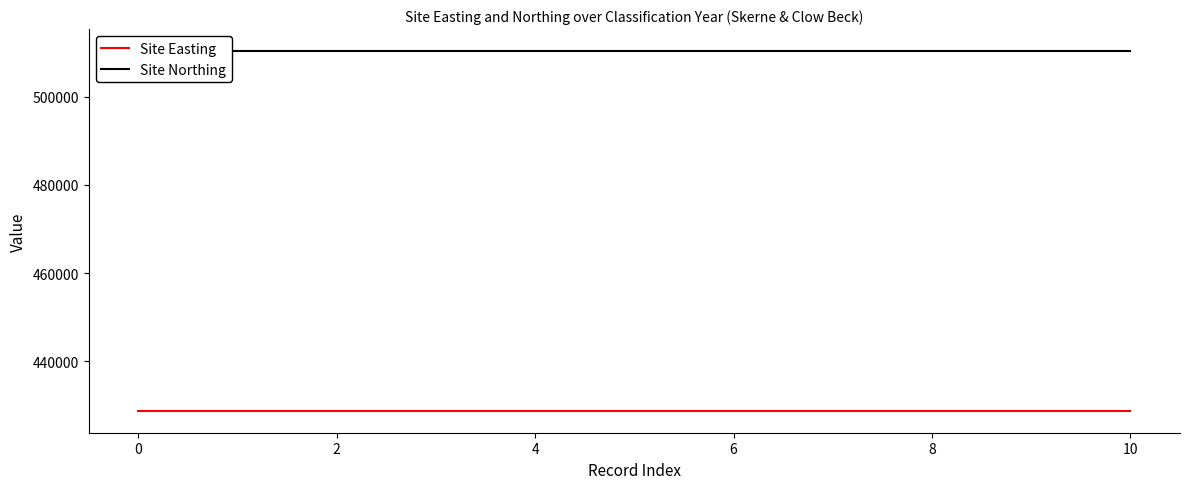

What is the approximate value of Site Easting at 10?

428833